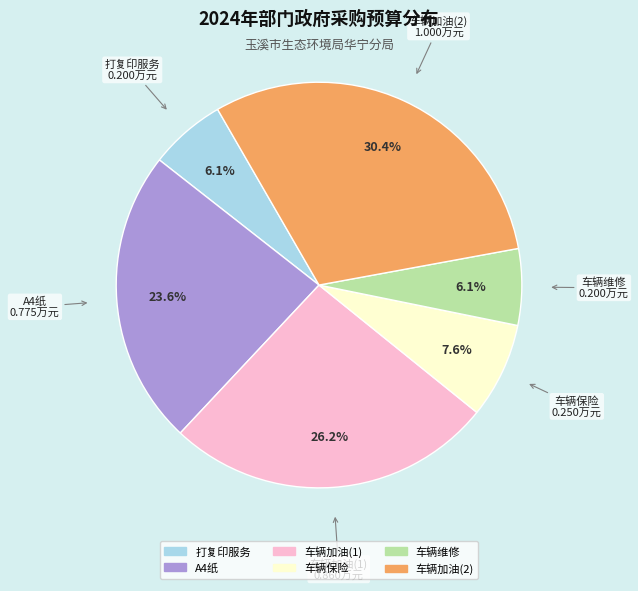

Which category has the biggest portion of the pie?

车辆加油(2)